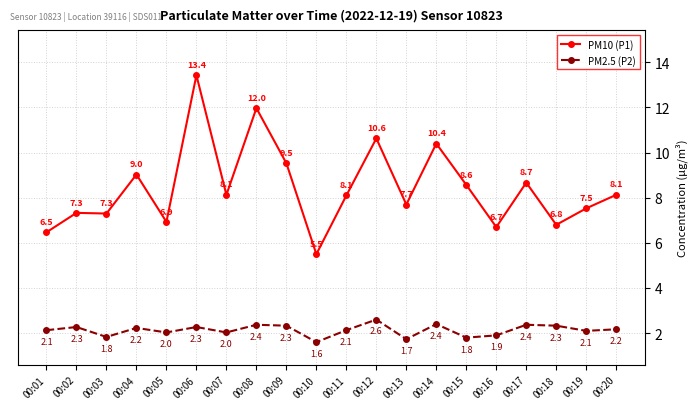

Is the value of PM2.5 (P2) at 00:02 greater than the value of PM10 (P1) at 00:02?

No